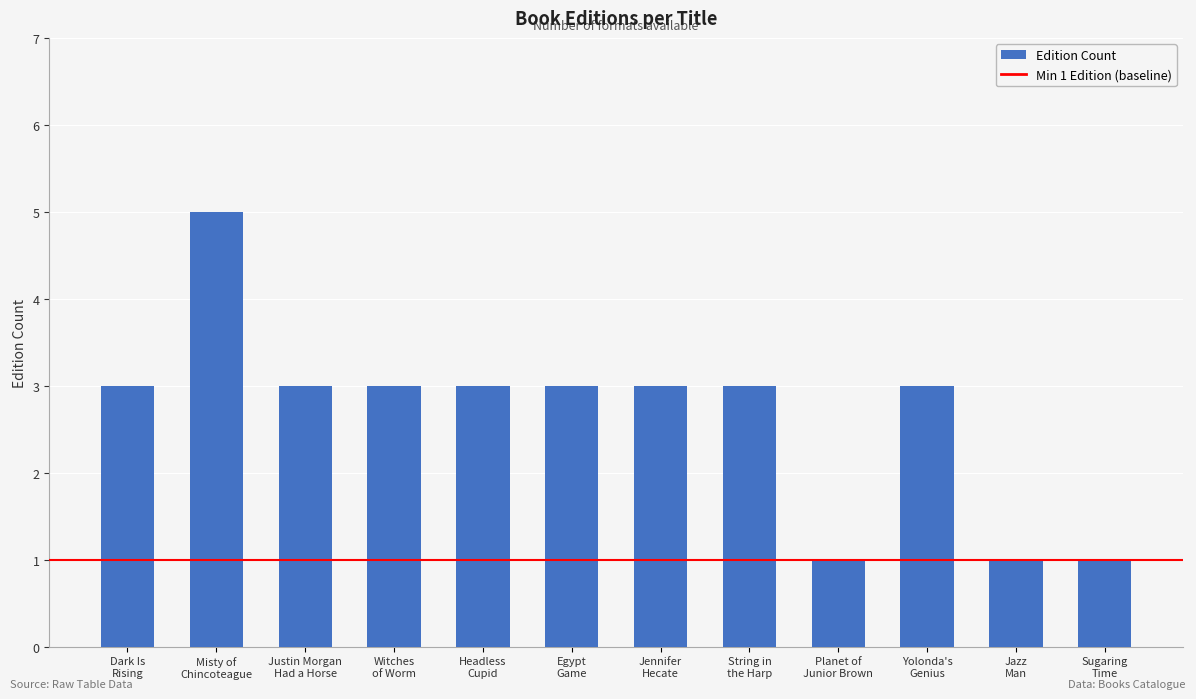

What is the average value?

3